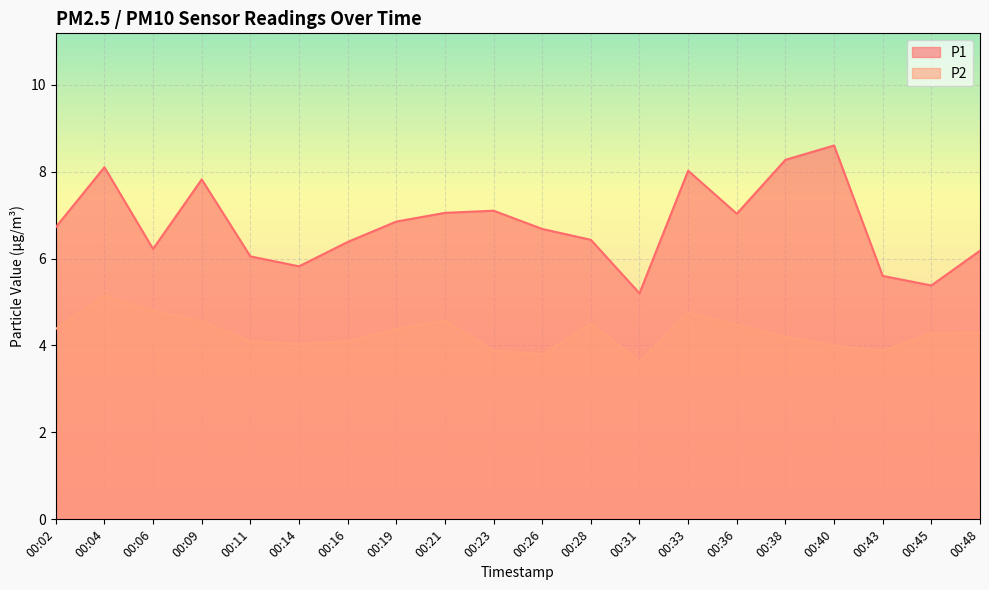

The P2 series shows 2.6 at 00:43. True or false?

False